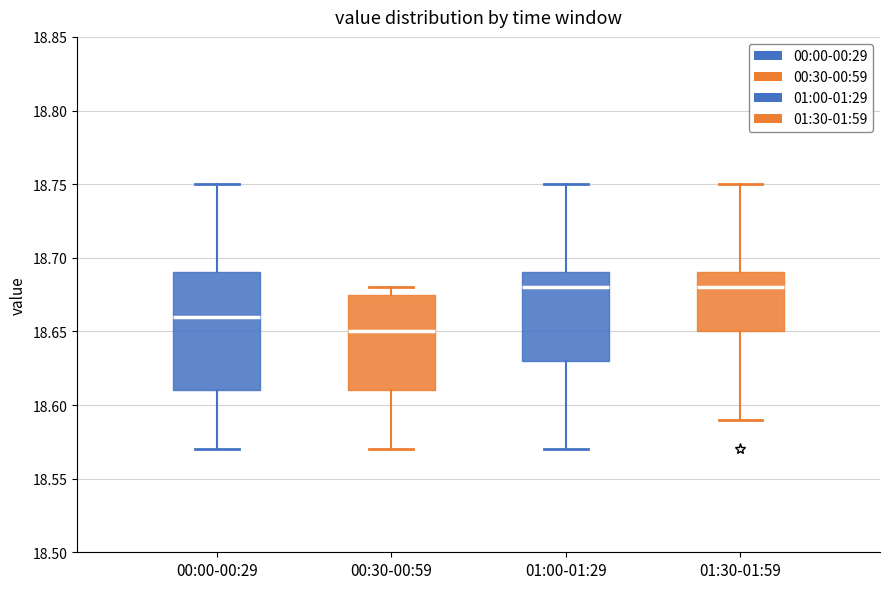

Reading left to right, transcribe this box plot: for each box, give where its median line is, the range the box spans, and where its two whiskers end, as read against the y-axis. The values are not printed on the chart, so give them approximately, as read against the axis.

00:00-00:29: median 18.660, box 18.610 to 18.690, whiskers 18.570 to 18.750
00:30-00:59: median 18.650, box 18.610 to 18.675, whiskers 18.570 to 18.680
01:00-01:29: median 18.680, box 18.630 to 18.690, whiskers 18.570 to 18.750
01:30-01:59: median 18.680, box 18.650 to 18.690, whiskers 18.590 to 18.750